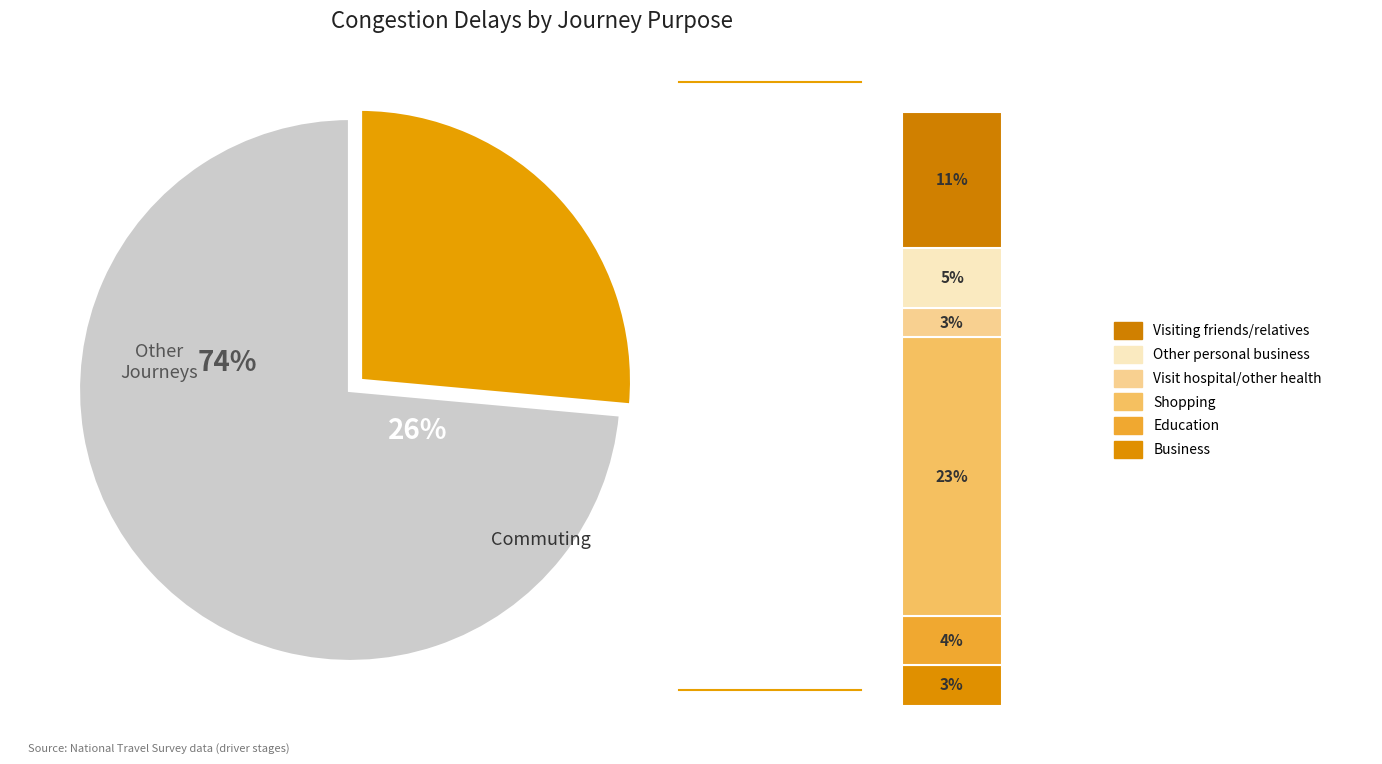

The Education slice represents 1% of the pie. True or false?

False